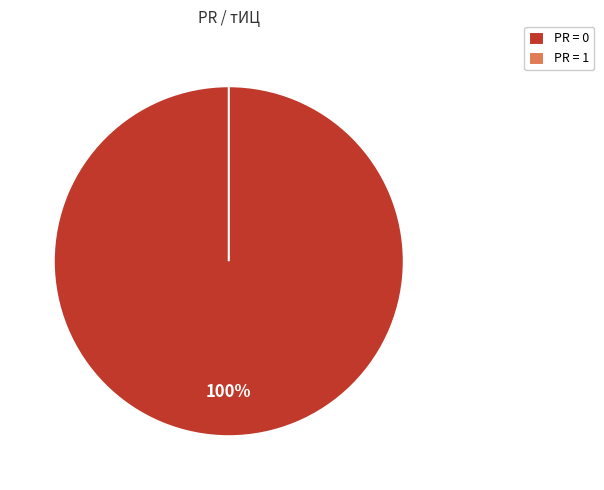

Does any single category account for the majority?

Yes